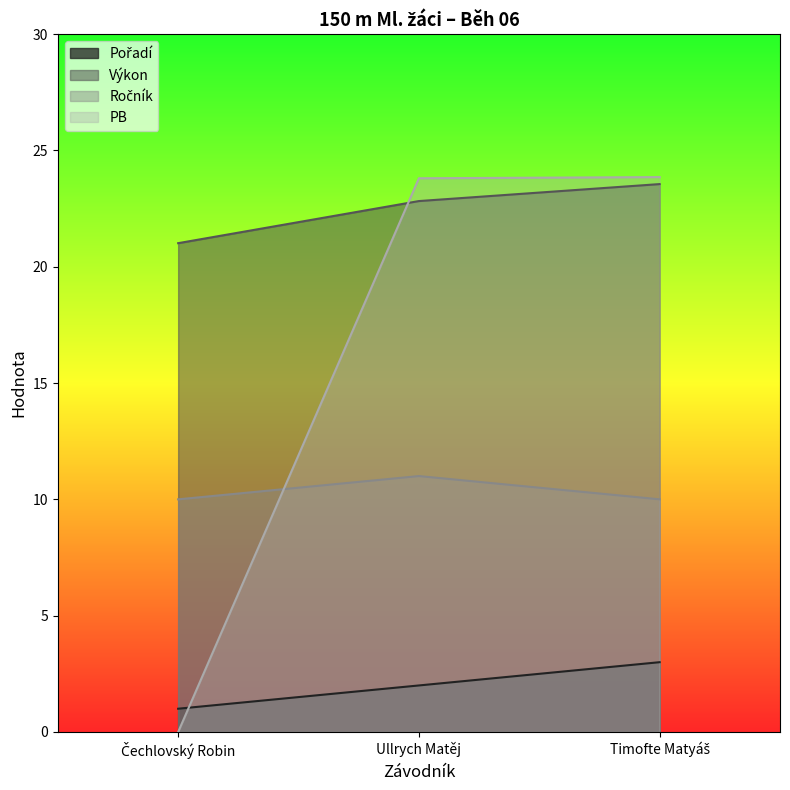

True or false: Ročník has a value of 16.4 at Čechlovský Robin.

False